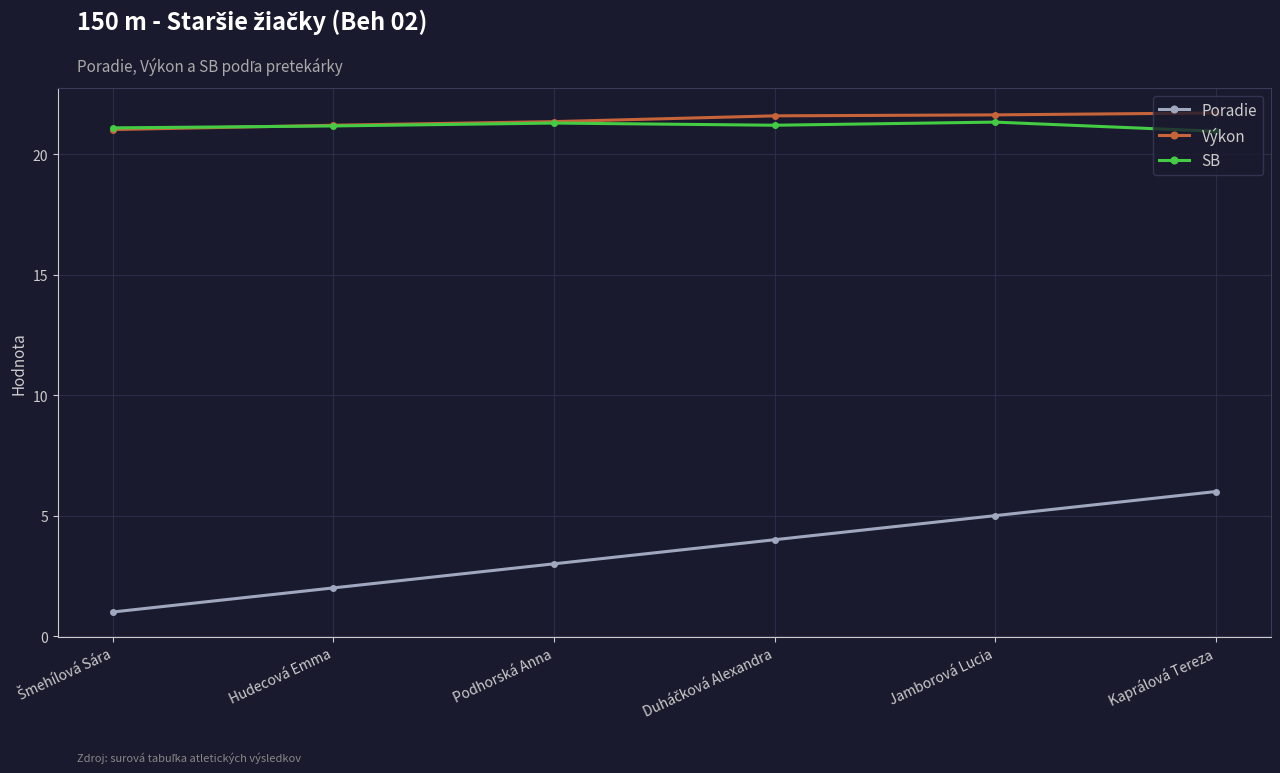

What is the difference between the maximum and second lowest values in the Poradie series?

4.0